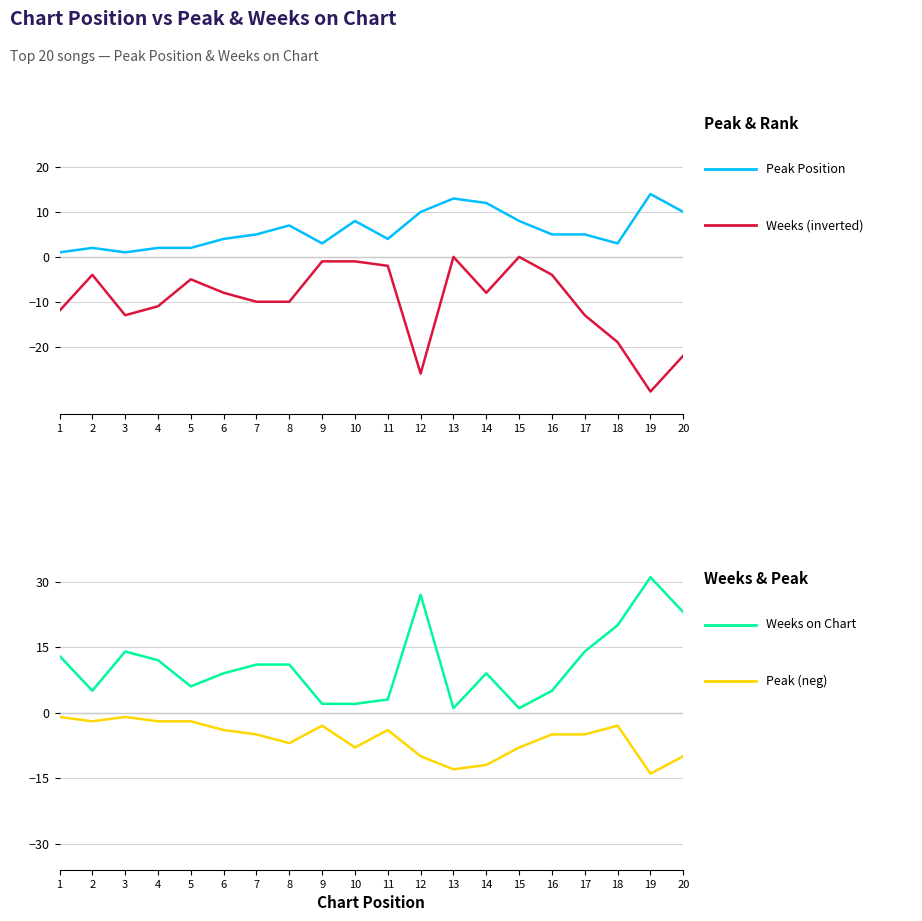

What is the sum of the Weeks (inverted) values at 20 and 15?

-22